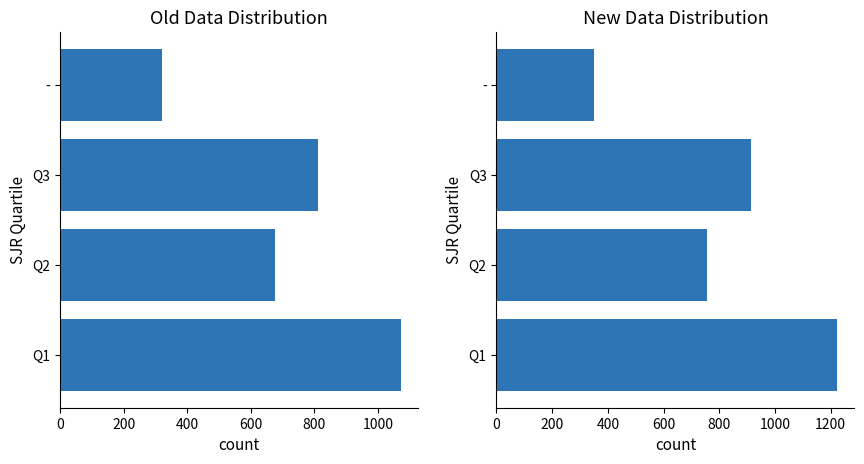

What is the average value of the New Data series?

811